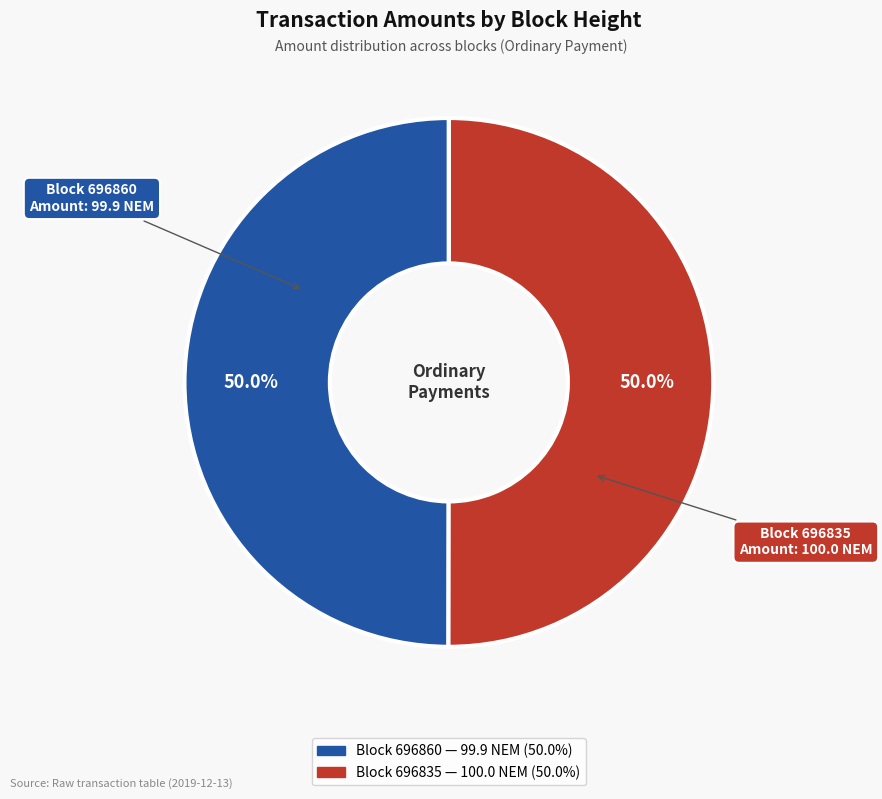

How many slices are in this pie chart?

2